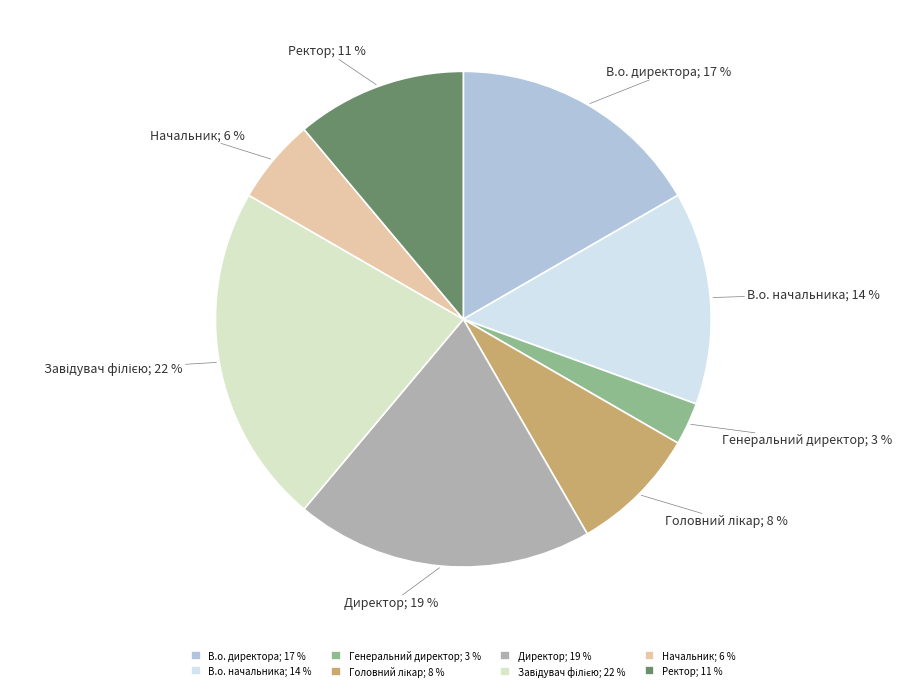

To the nearest percent, what portion does В.о. начальника represent?

14%